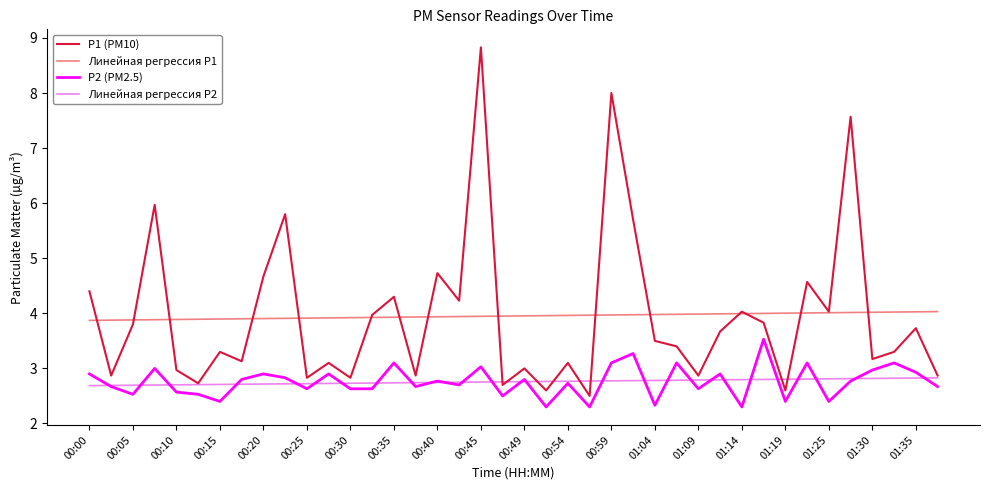

Rank the series by their maximum value, from highest to lowest.

P1 (PM10), Линейная регрессия P1, P2 (PM2.5), Линейная регрессия P2